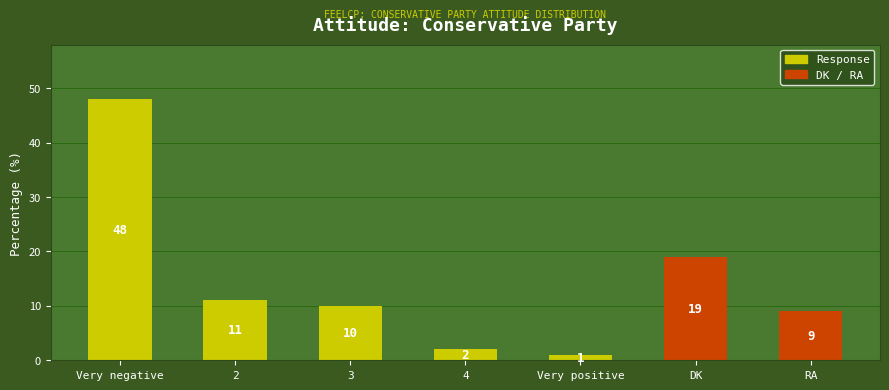

What is the greatest value displayed?

48